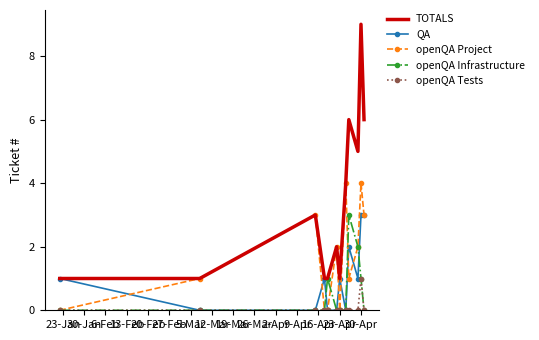

Reading right to left, transcribe all the data shown in this chart.

TOTALS: 6	9	5	6	4	1	2	1	1	3	1	1
QA: 3	3	1	2	0	1	0	0	1	0	0	1
openQA Project: 3	4	2	1	4	0	2	0	0	3	1	0
openQA Infrastructure: 0	1	2	3	0	0	0	1	0	0	0	0
openQA Tests: 0	1	0	0	0	0	0	0	0	0	0	0